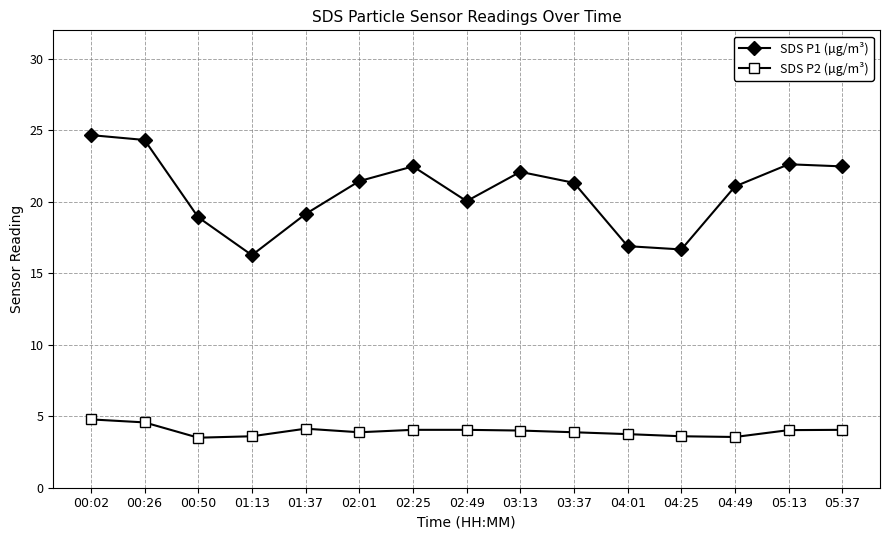

At 04:25, list the series in order from smallest to largest.

SDS P2 (µg/m³), SDS P1 (µg/m³)